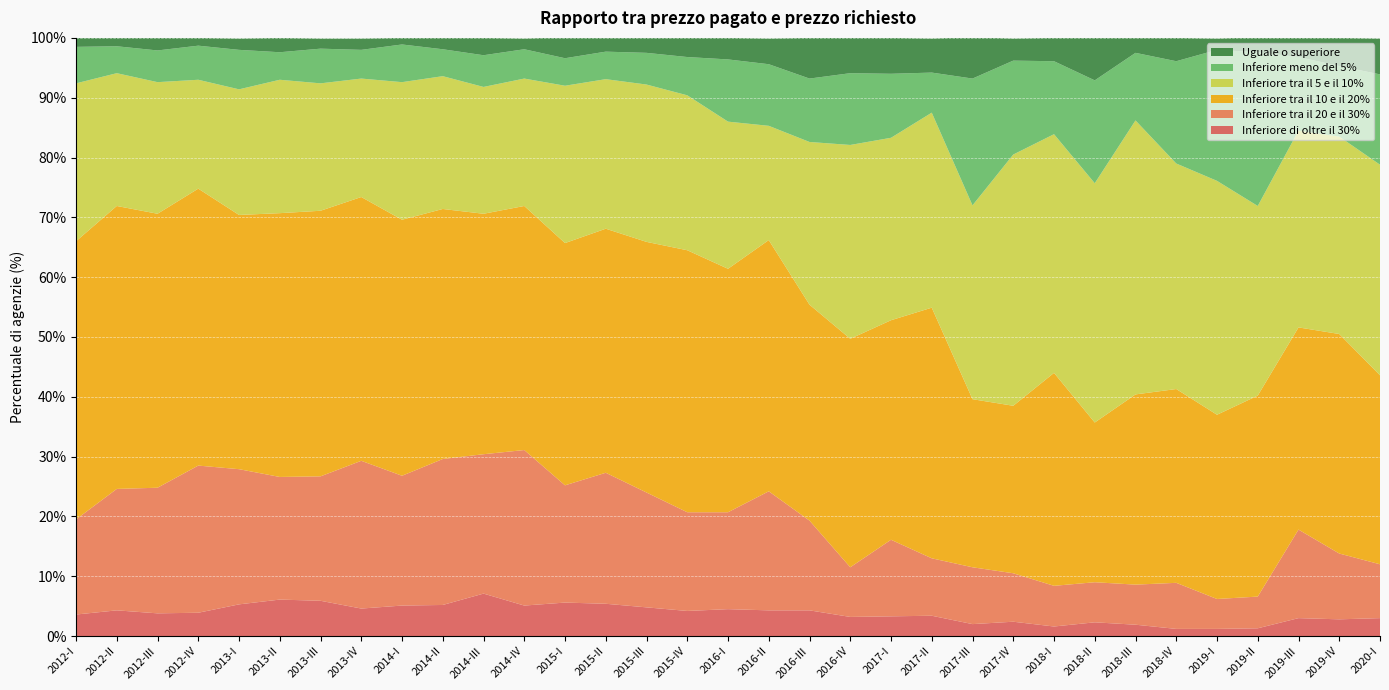

Reading left to right, what are all the values shown in this chart?

Inferiore di oltre il 30%: 3.6	4.3	3.8	3.9	5.3	6.1	5.9	4.6	5.1	5.2	7.1	5.1	5.6	5.4	4.8	4.2	4.5	4.3	4.3	3.2	3.3	3.4	2.0	2.4	1.6	2.3	1.9	1.2	1.2	1.3	3.0	2.8	3.0
Inferiore tra il 20 e il 30%: 15.9	20.3	21.0	24.6	22.6	20.5	20.8	24.7	21.7	24.4	23.3	26.0	19.6	21.9	19.2	16.5	16.2	19.9	15.0	8.3	12.8	9.6	9.5	8.1	6.8	6.7	6.7	7.7	5.0	5.3	14.8	11.0	9.0
Inferiore tra il 10 e il 20%: 46.5	47.3	45.8	46.3	42.5	44.1	44.4	44.1	42.8	41.8	40.2	40.8	40.5	40.8	41.9	43.8	40.7	42.0	36.1	38.2	36.7	41.9	28.1	28.0	35.6	26.7	31.8	32.4	30.8	33.6	33.8	36.7	31.6
Inferiore tra il 5 e il 10%: 26.4	22.2	22.0	18.2	21.0	22.3	21.3	19.8	23.0	22.2	21.2	21.3	26.3	25.0	26.3	25.9	24.6	19.1	27.2	32.4	30.5	32.6	32.4	42.0	39.9	40.0	45.8	37.7	39.1	31.7	32.9	33.0	35.2
Inferiore meno del 5%: 6.1	4.5	5.3	5.7	6.6	4.6	5.8	4.8	6.3	4.5	5.3	4.9	4.6	4.6	5.3	6.4	10.4	10.3	10.6	12.0	10.7	6.7	21.2	15.7	12.2	17.2	11.3	17.1	21.9	25.7	12.3	11.8	15.1
Uguale o superiore: 1.6	1.4	2.1	1.3	1.9	2.4	1.7	1.9	1.1	2.0	2.9	1.8	3.5	2.4	2.6	3.3	3.6	4.3	6.8	6.0	6.0	5.7	6.9	3.7	3.9	7.1	2.5	3.9	1.9	2.5	3.2	4.7	6.0